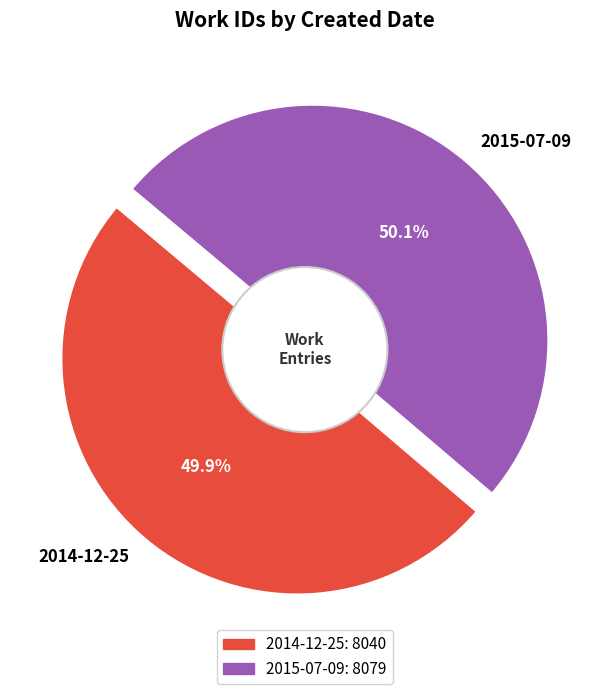

Which has a higher value, 2014-12-25 or 2015-07-09?

2015-07-09